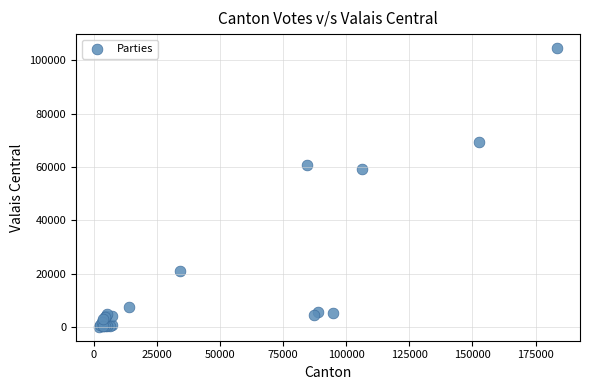

What Y value in the scatter plot is closest to 52310?

59336